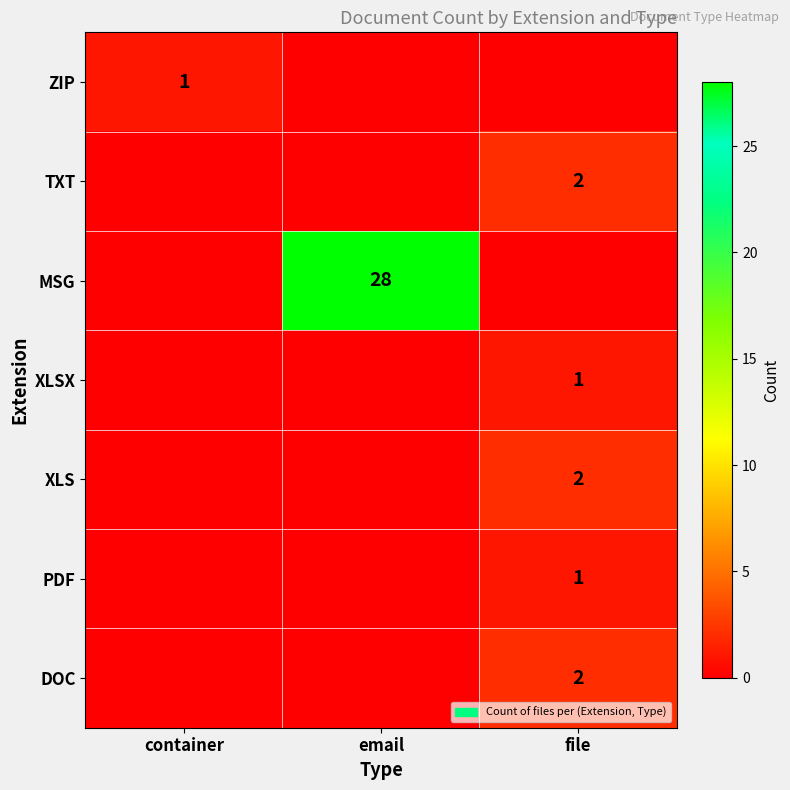

At which category does the chart reach its minimum across all series?

email